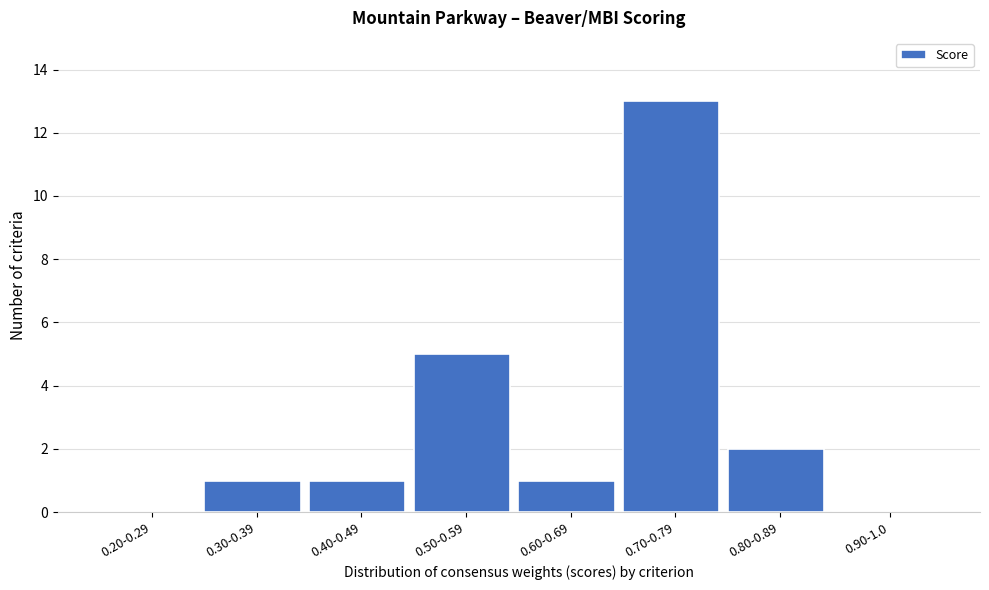

Reading left to right, transcribe all the data shown in this chart.

0.20-0.29=0	0.30-0.39=1	0.40-0.49=1	0.50-0.59=5	0.60-0.69=1	0.70-0.79=13	0.80-0.89=2	0.90-1.0=0